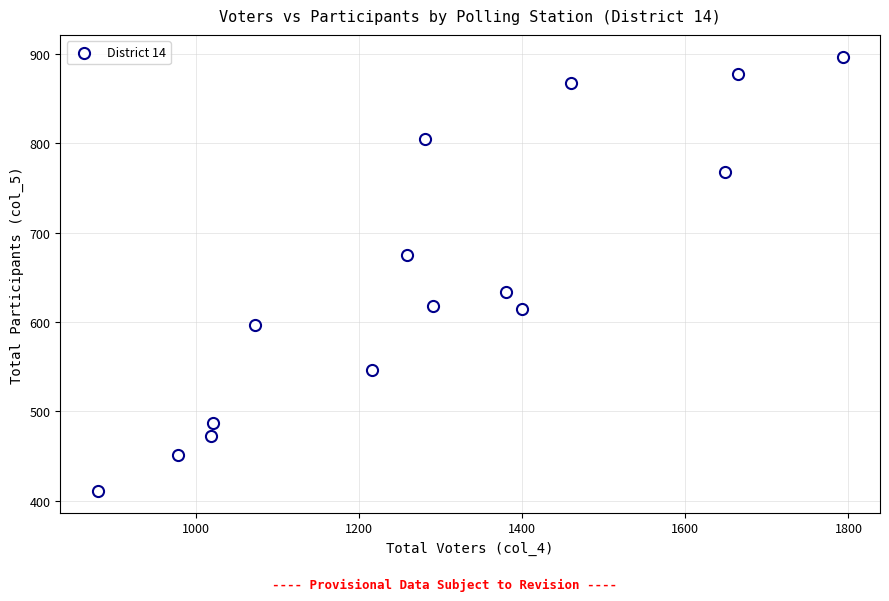

What is the range of X values (max minus min)?

914